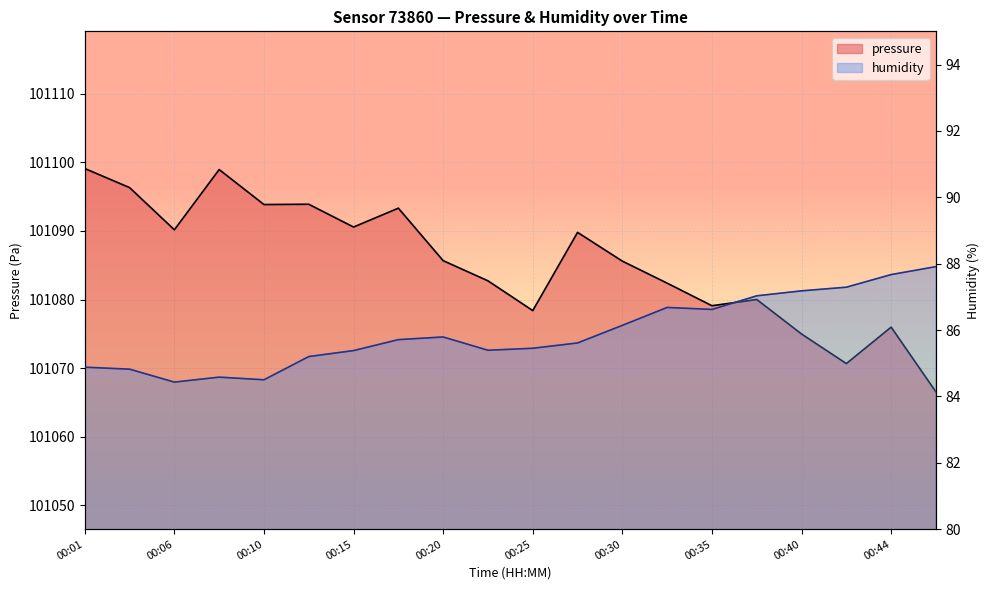

What is the average value of the pressure series?

101085.4